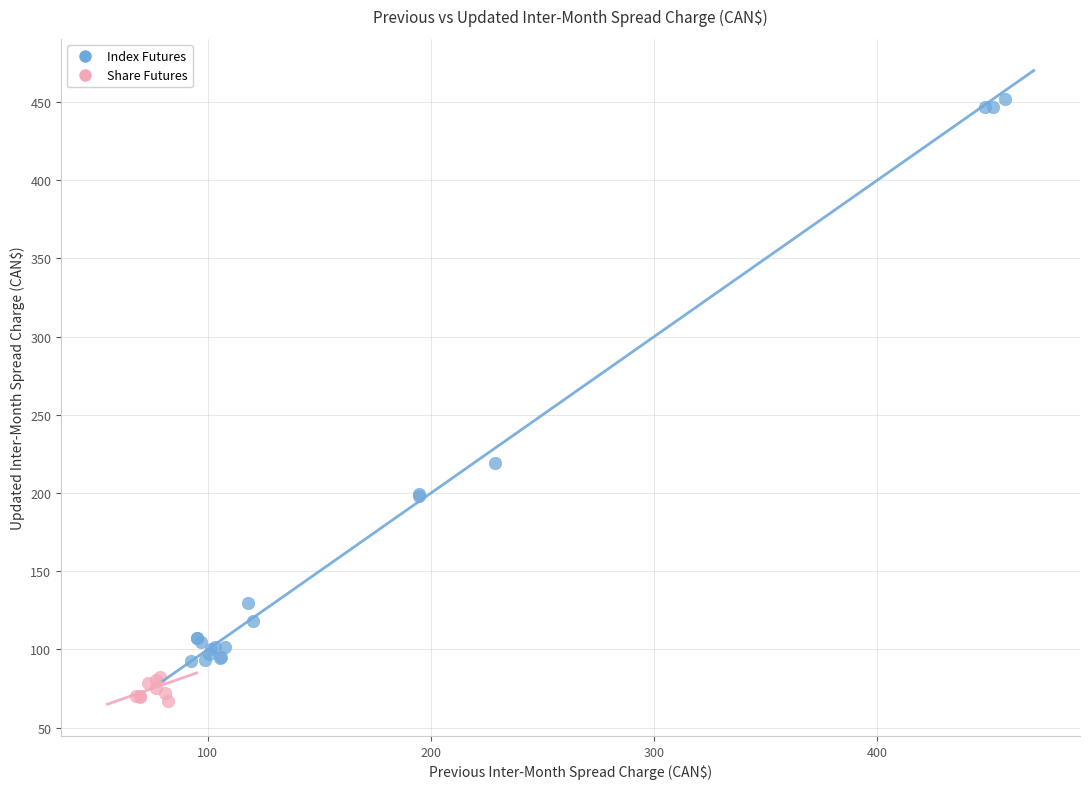

Which series has the largest Y range (max minus min)?

Index Futures